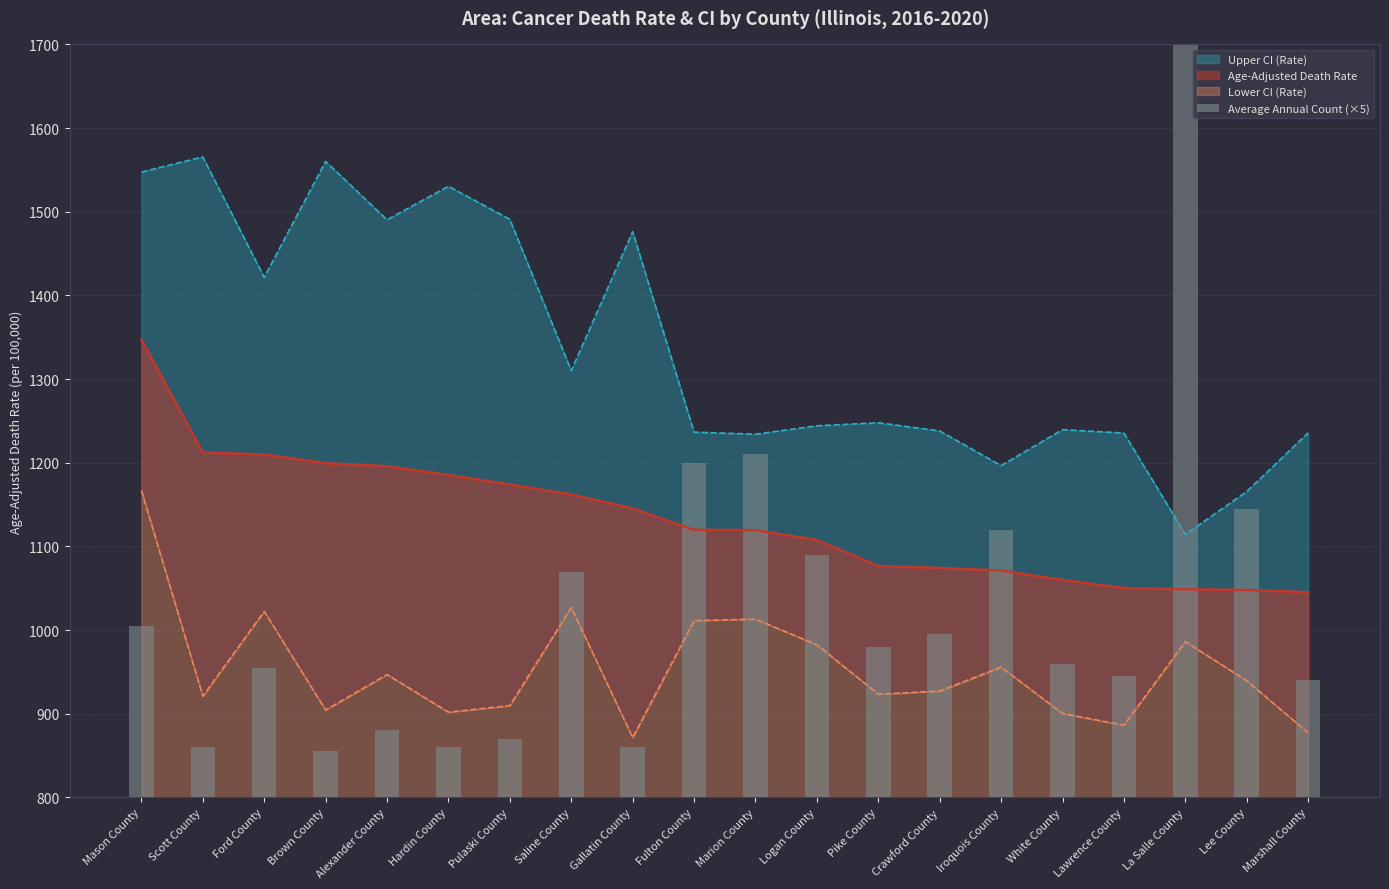

What is the label of the 2nd bar from the right?

Lee County